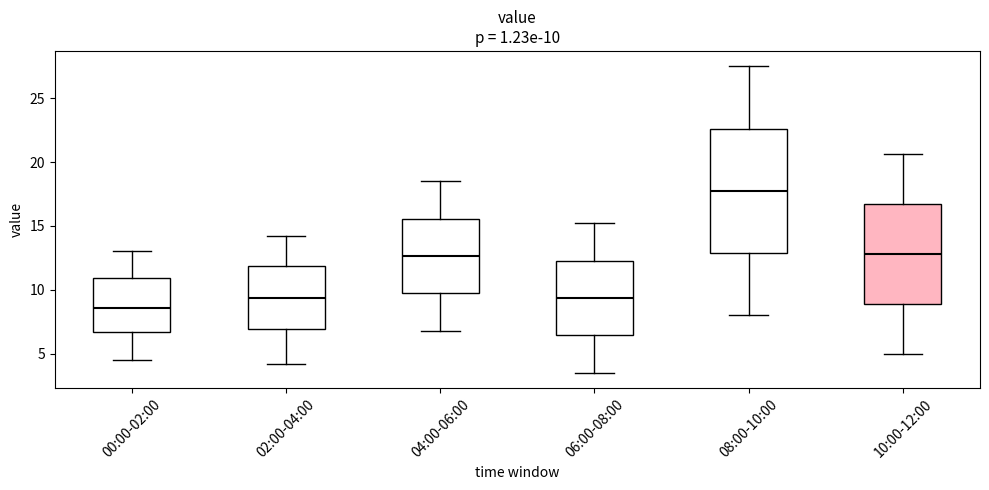

Which box is the tallest, from its lower edge to its upper edge?

08:00-10:00